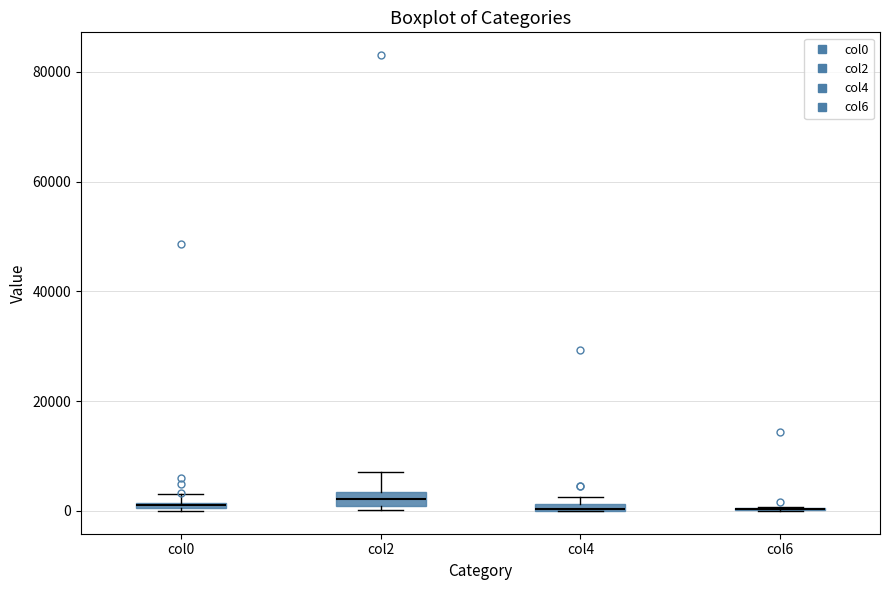

Where is the upper edge of the box for col0 on the y-axis? The values are not printed on the chart, so give them approximately, as read against the axis.

2000